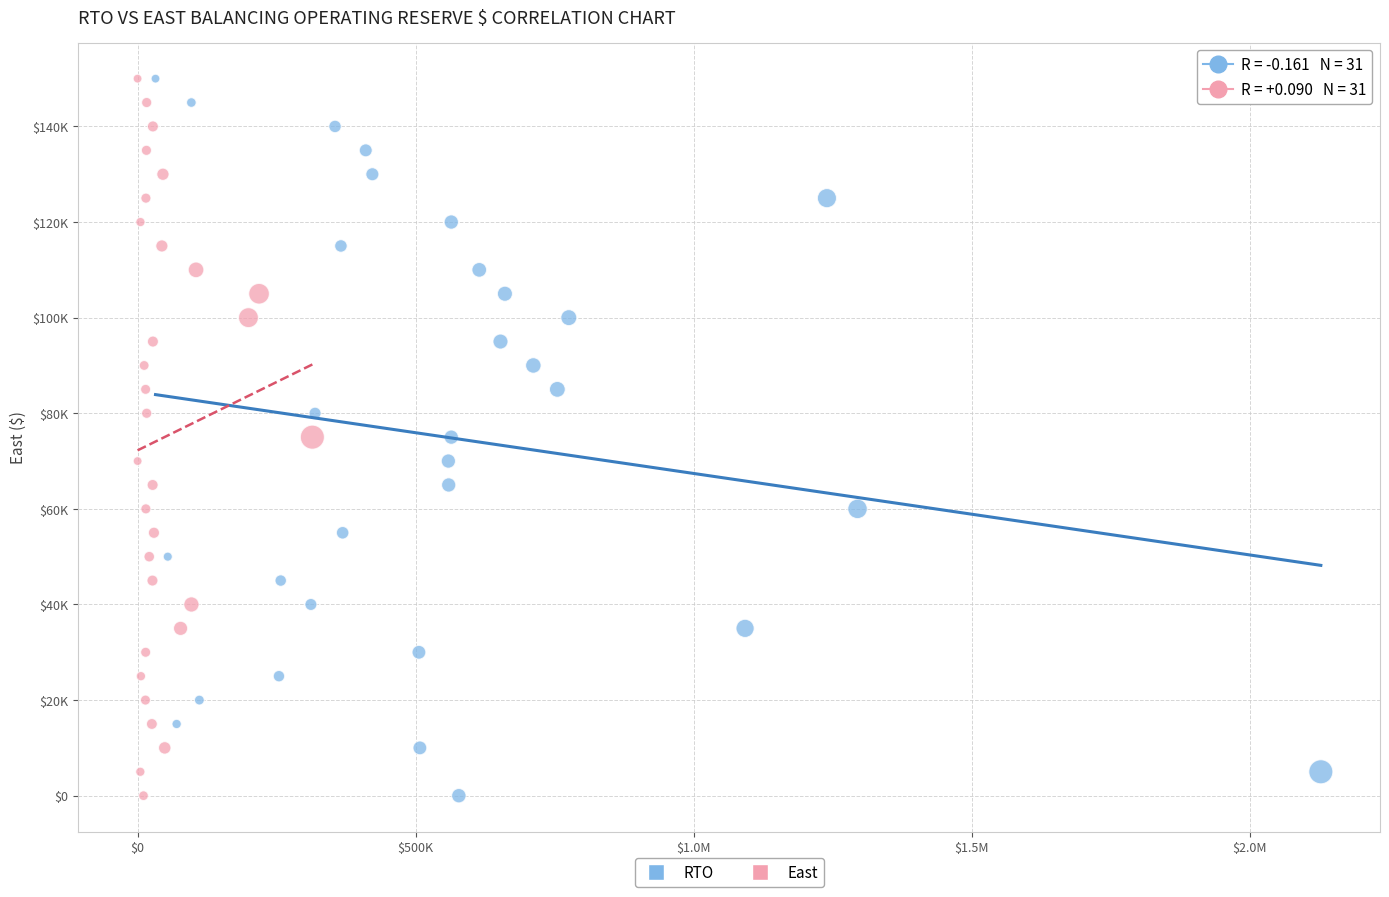

What are all the series names shown in the legend?

RTO, East